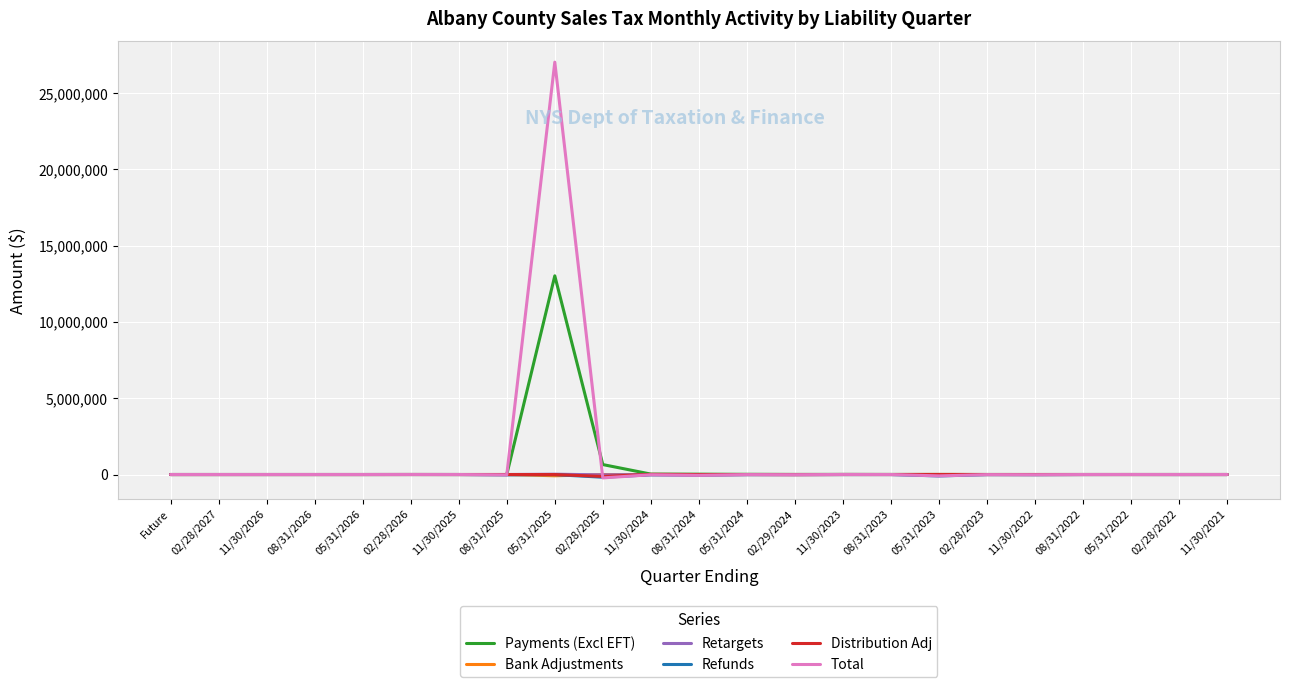

What is the sum of all Distribution Adj values?

-124769.5